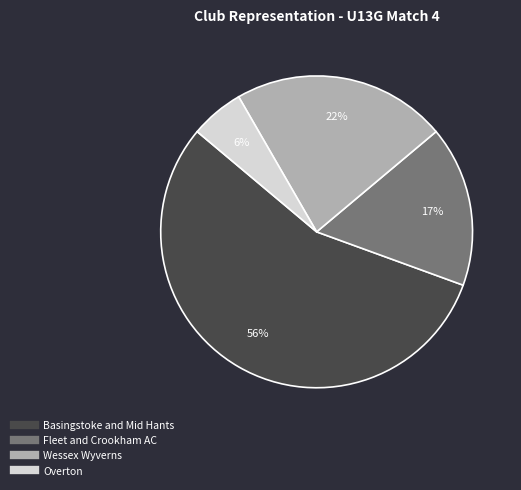

The Fleet and Crookham AC slice represents 7% of the pie. True or false?

False